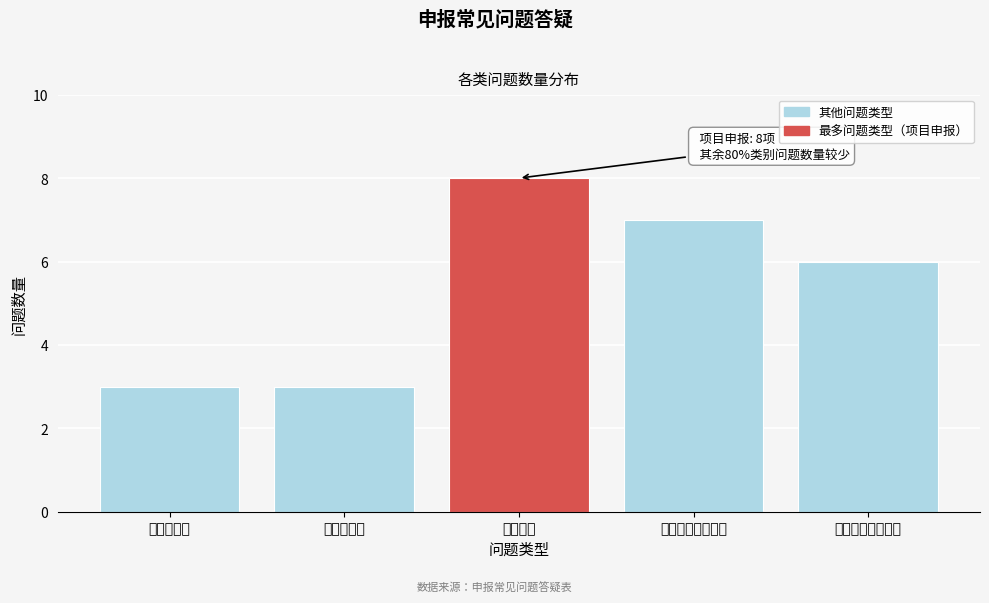

Reading right to left, transcribe all the data shown in this chart.

项目管理平台审核=6	申请书及活页问题=7	项目申报=8	项目组成员=3	负责人相关=3